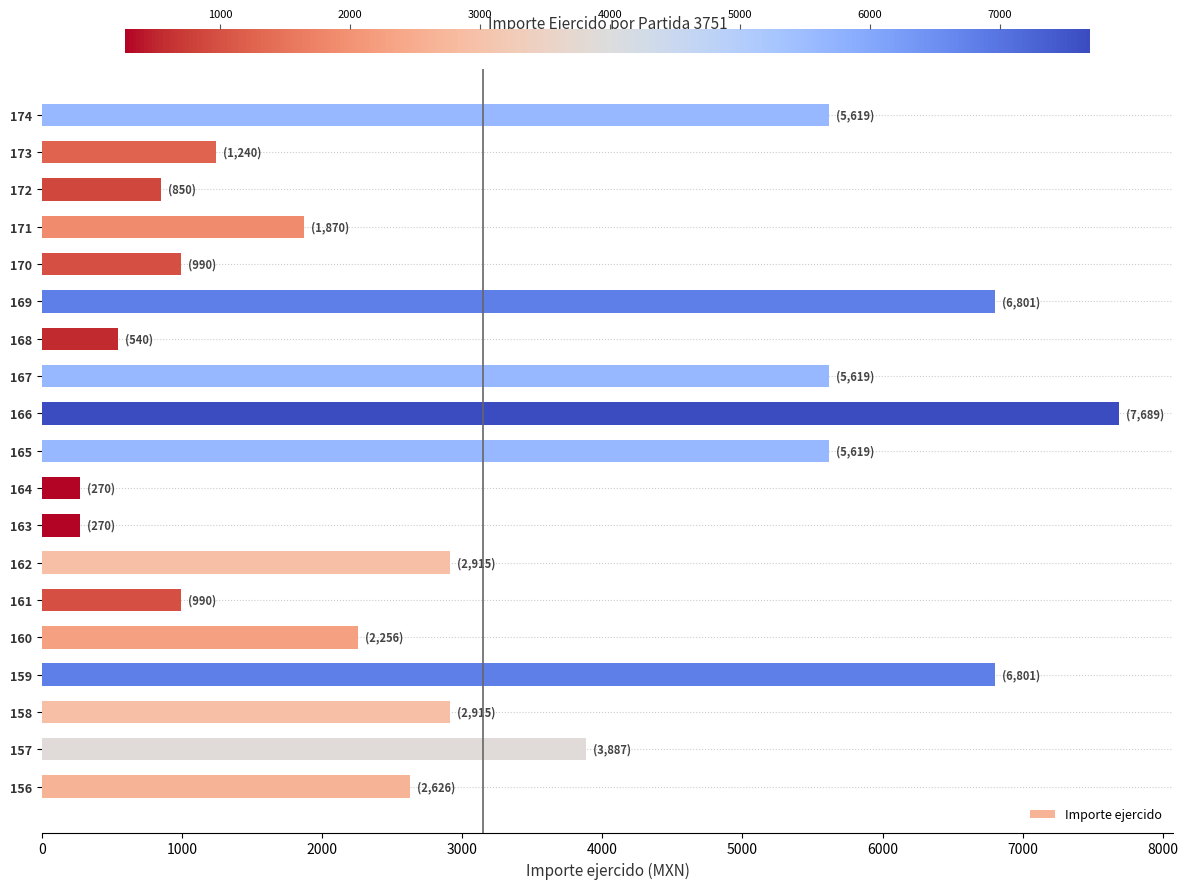

Is it true that the value at 173 is 318.0?

False